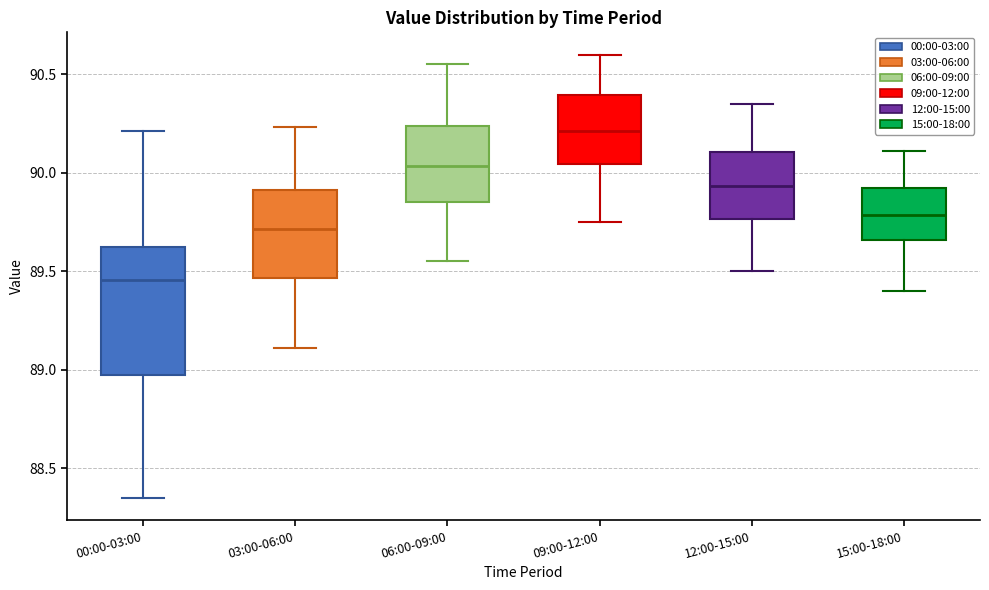

Where does the lower whisker of the box for 00:00-03:00 end on the y-axis? The values are not printed on the chart, so give them approximately, as read against the axis.

88.35